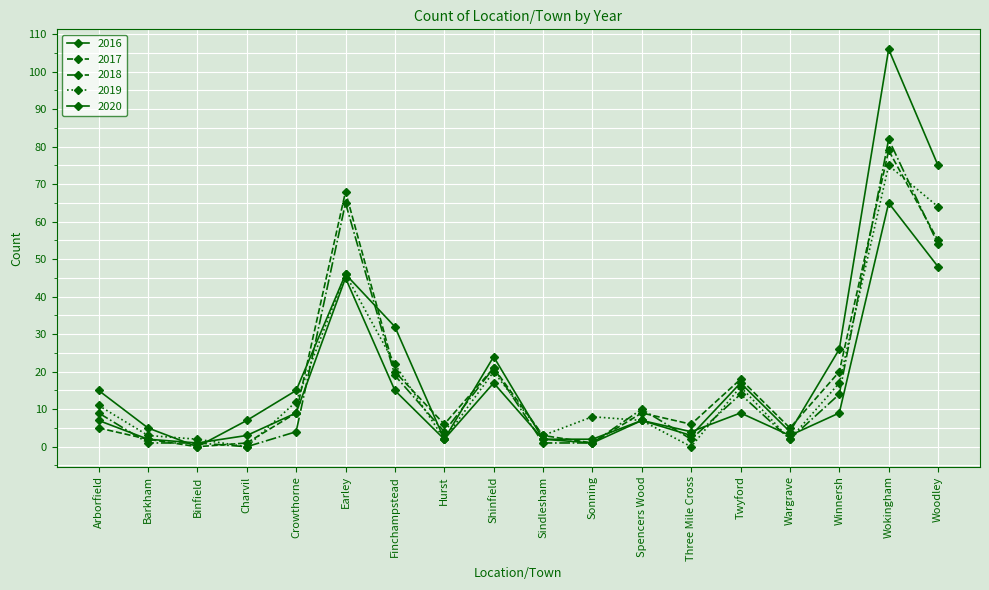

What is the average value of the 2019 series?

17